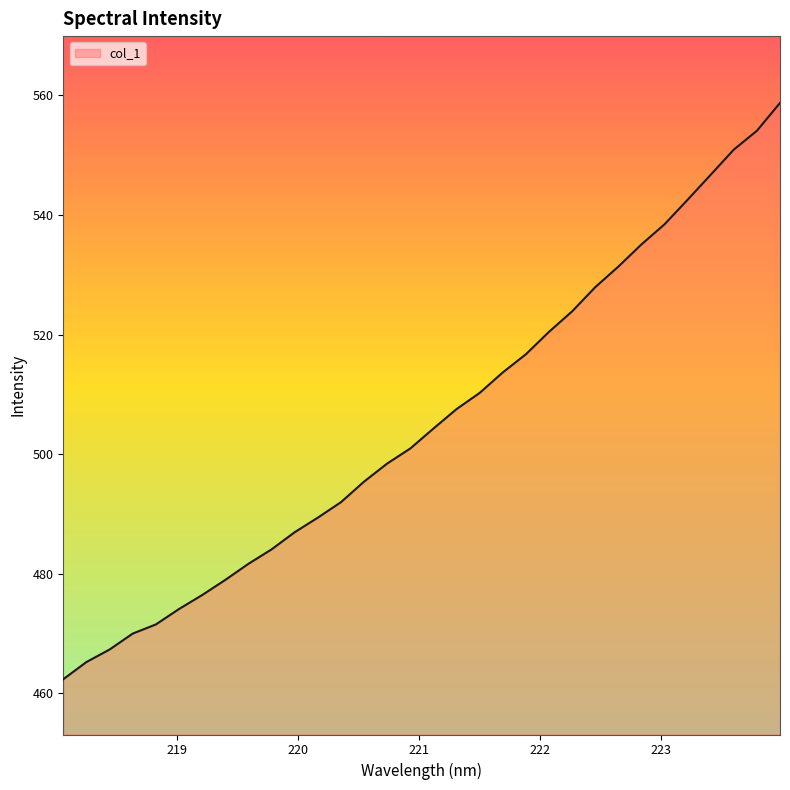

What is the smallest value displayed?

462.4